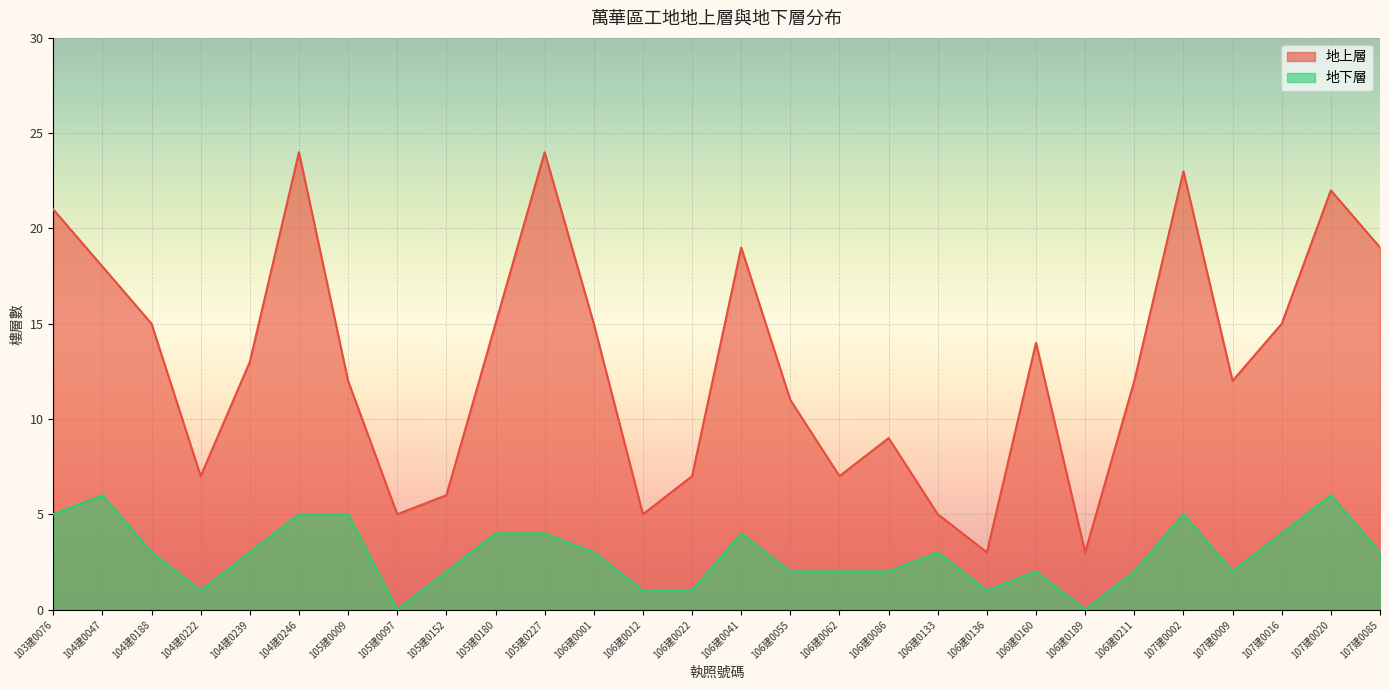

Count the number of categories in the chart.

28